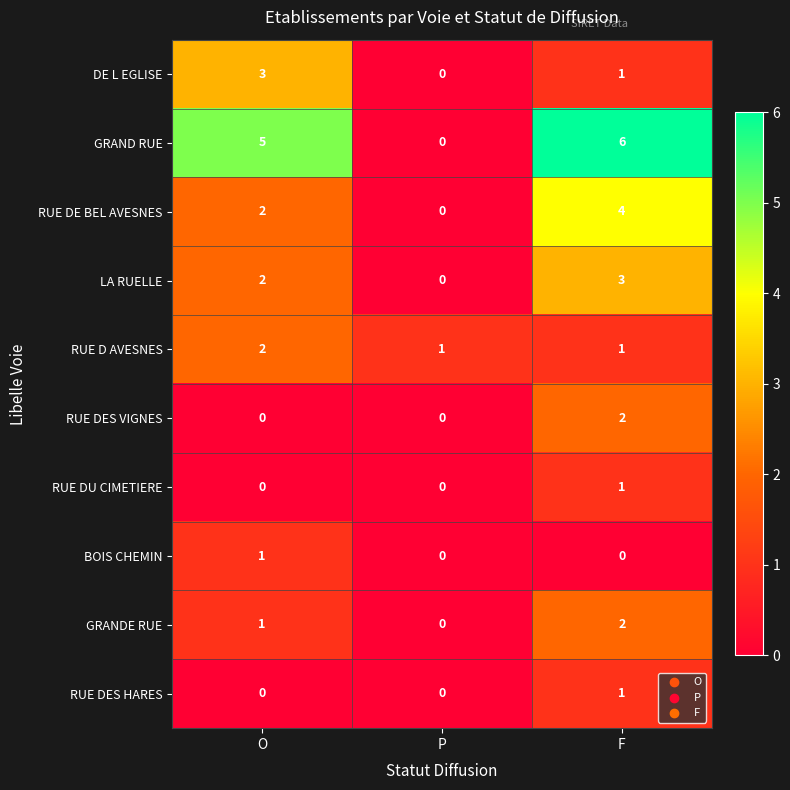

What is the spread (max minus min) of values at P?

1